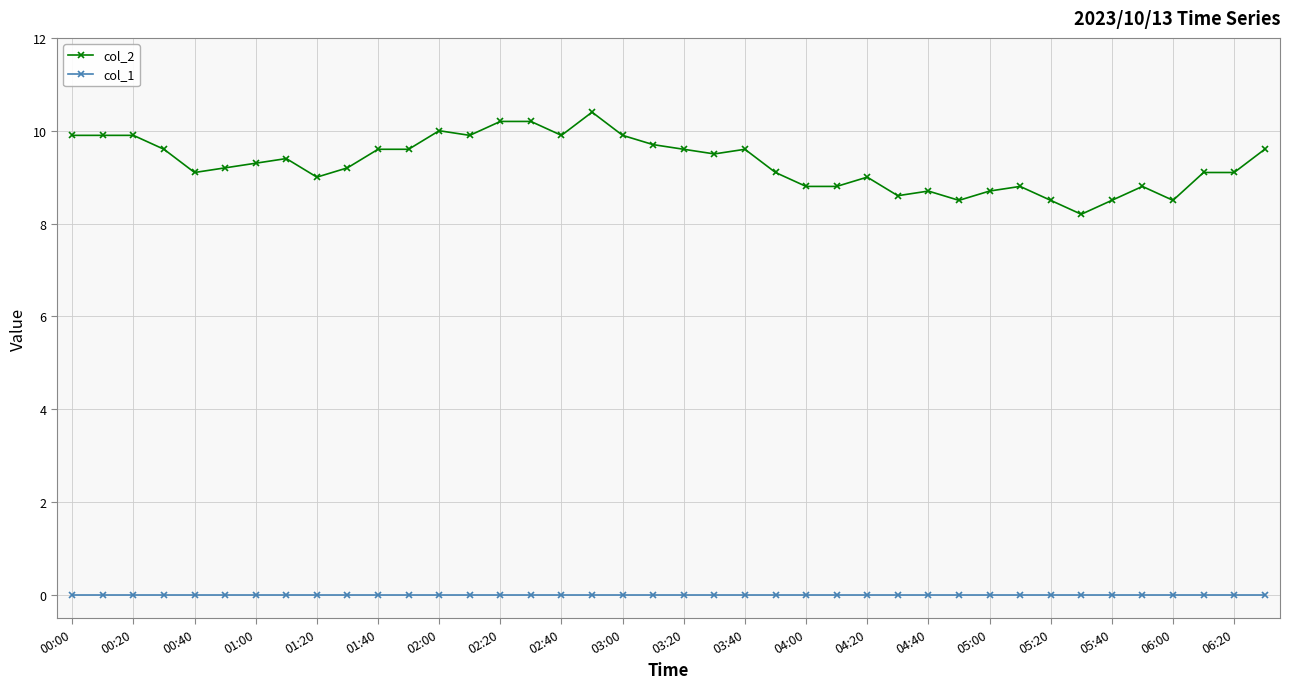

What are all the series names shown in the legend?

col_2, col_1